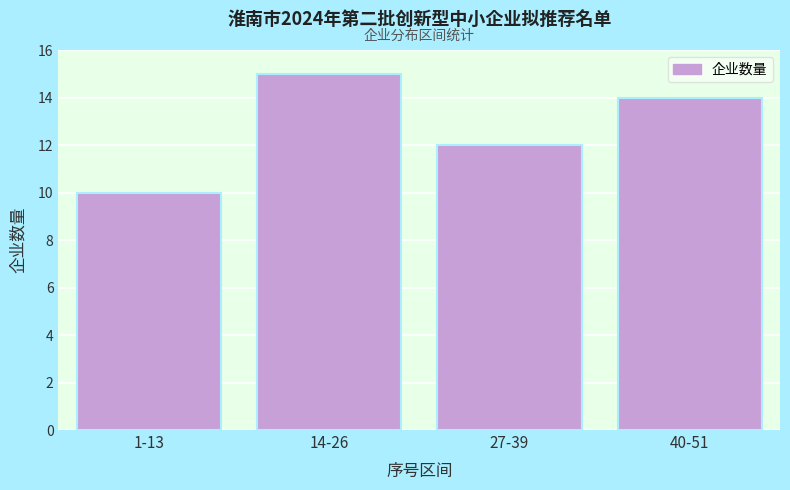

Reading left to right, extract all data points from this chart.

1-13=10	14-26=15	27-39=12	40-51=14